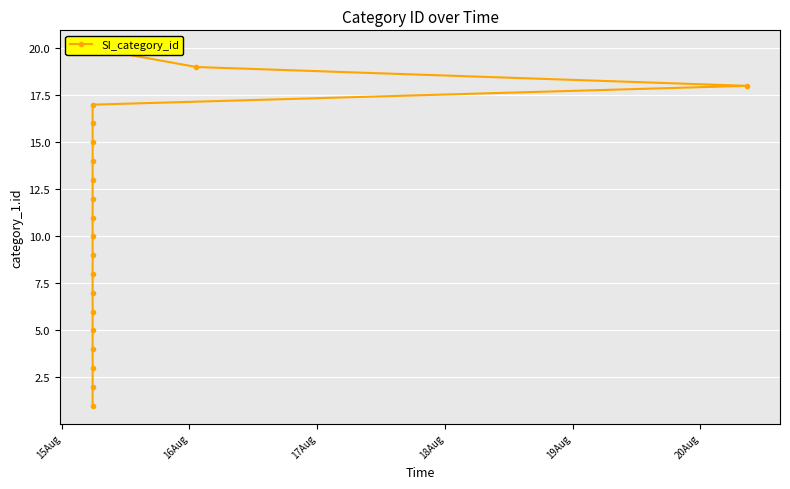

Which category has the lowest value across all series?

15Aug